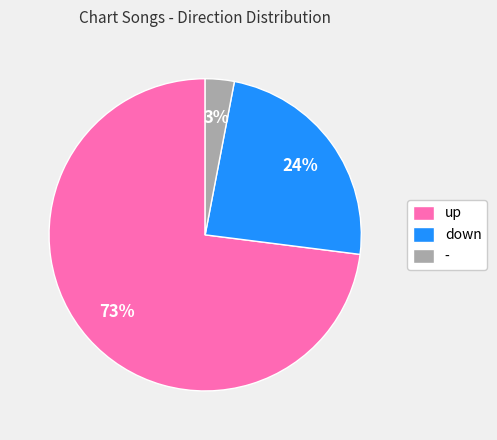

Count the number of slices in the pie.

3